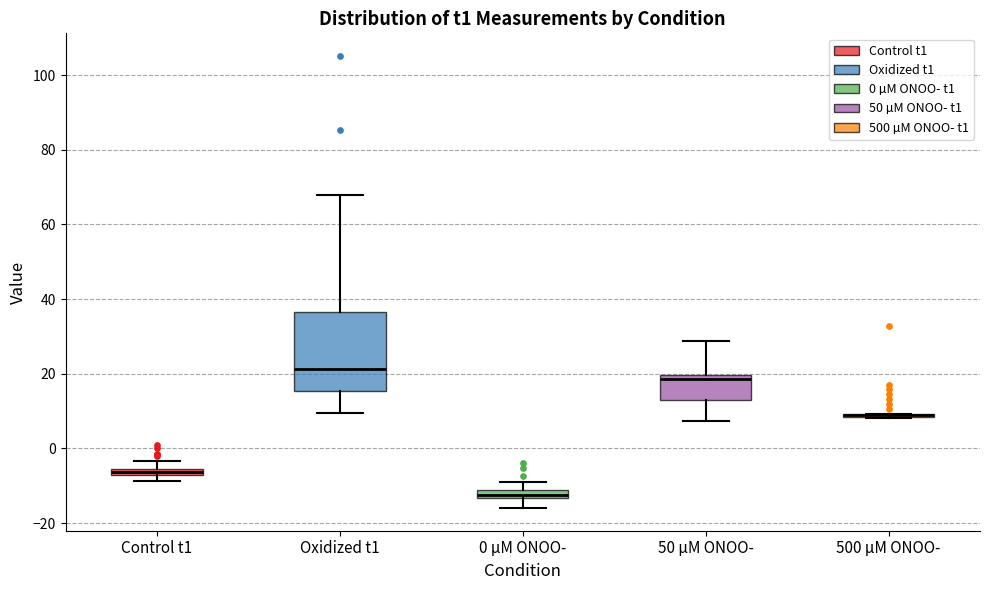

Where does the upper whisker of the box for 50 µM ONOO- end on the y-axis? The values are not printed on the chart, so give them approximately, as read against the axis.

28